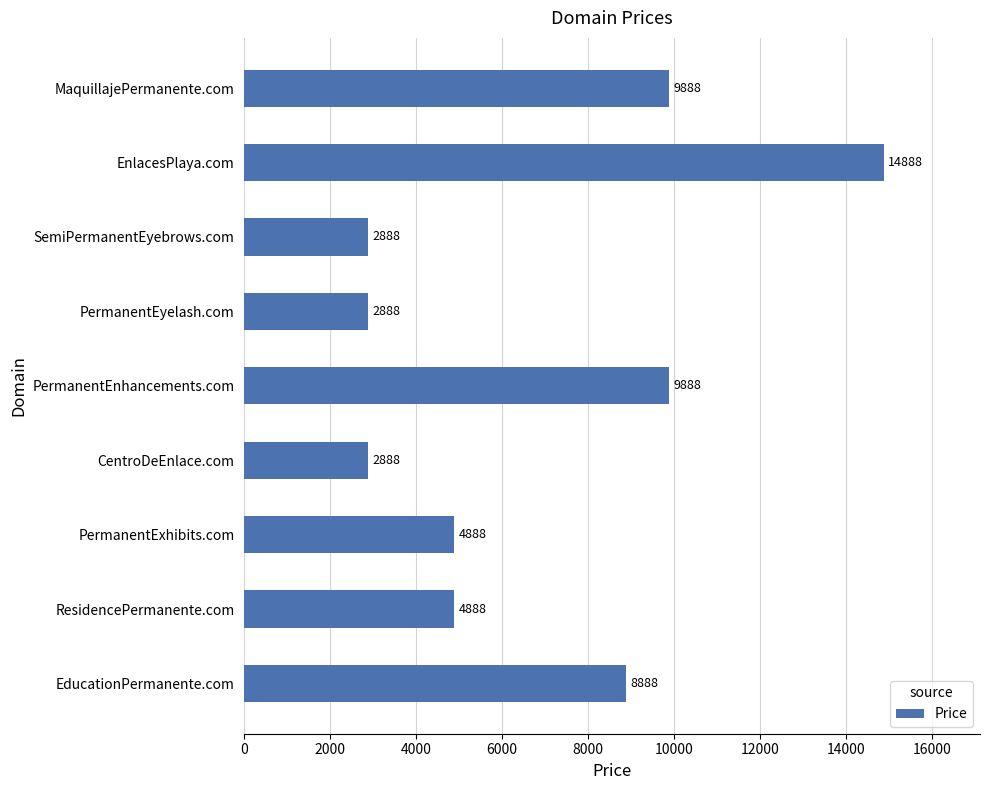

Reading top to bottom, extract all data points from this chart.

MaquillajePermanente.com=9888	EnlacesPlaya.com=14888	SemiPermanentEyebrows.com=2888	PermanentEyelash.com=2888	PermanentEnhancements.com=9888	CentroDeEnlace.com=2888	PermanentExhibits.com=4888	ResidencePermanente.com=4888	EducationPermanente.com=8888